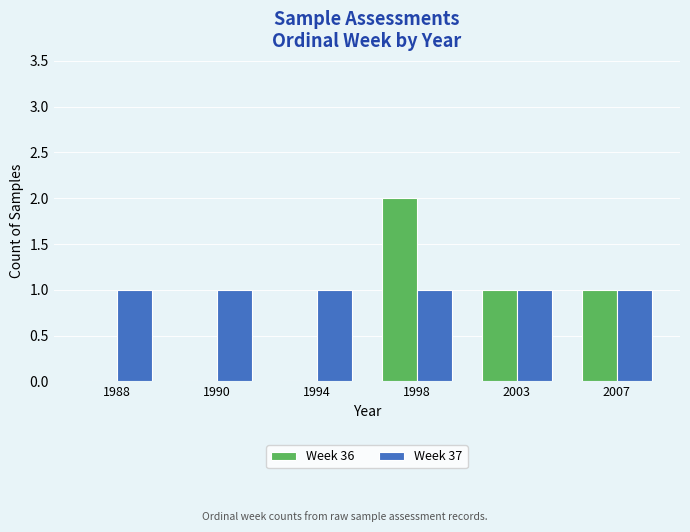

What is the total value across all series at 1988?

1